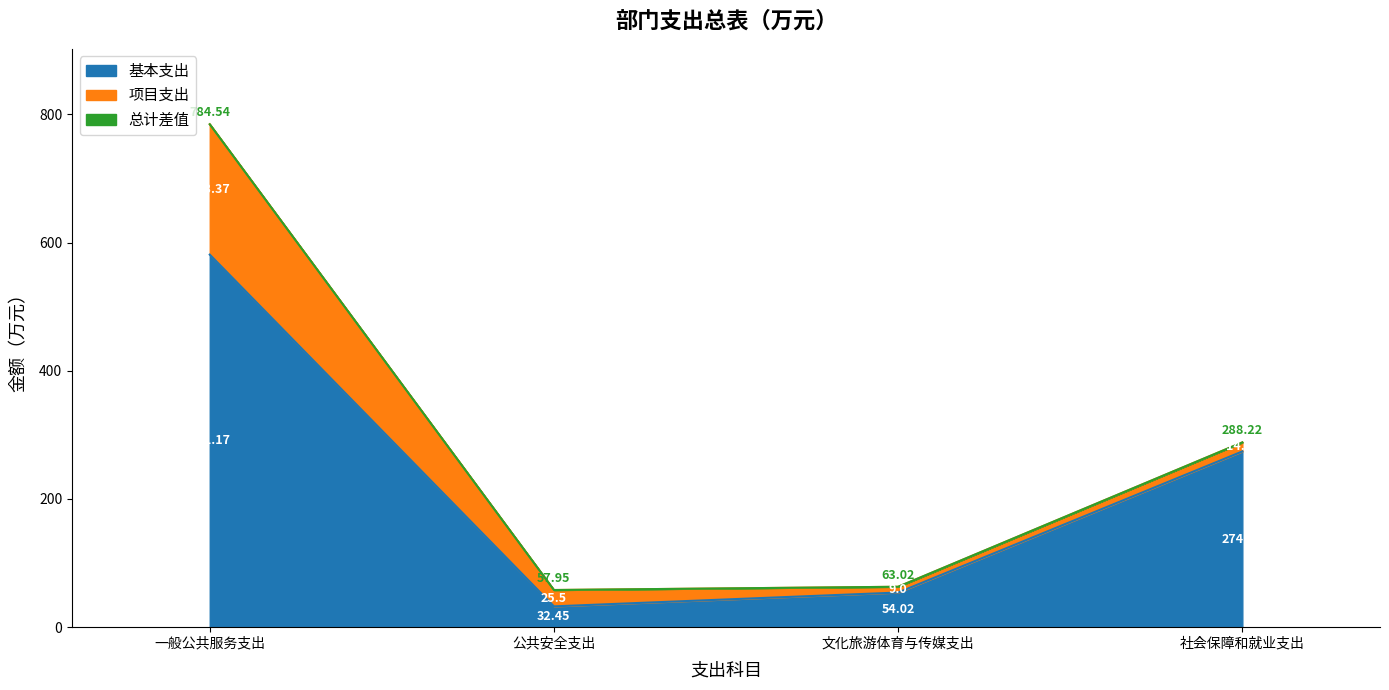

The value of 基本支出 at 一般公共服务支出 is 581.2. True or false?

True